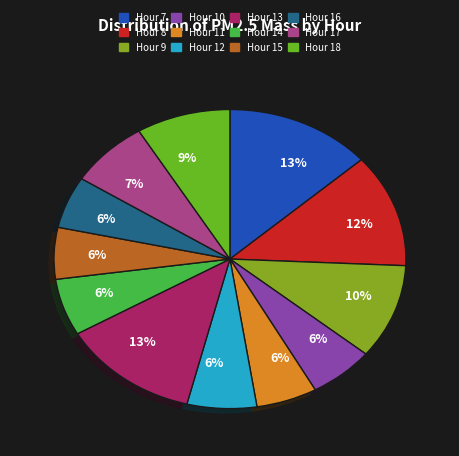

How many slices are in this pie chart?

12